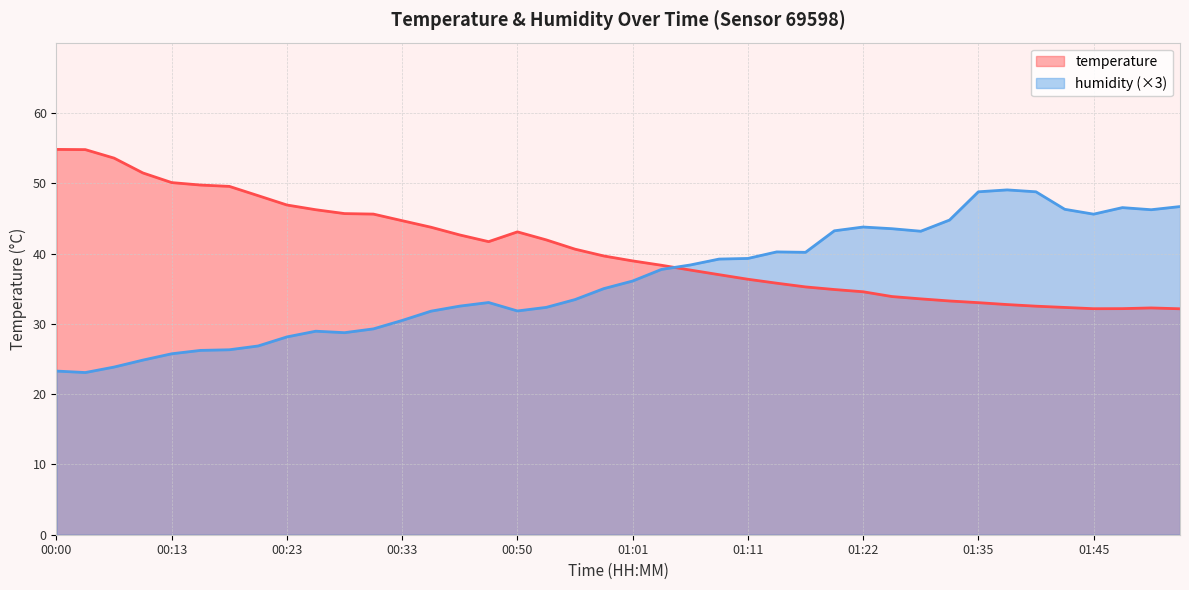

Reading right to left, list all the values displayed in this chart.

temperature: 32.1	32.3	32.2	32.1	32.3	32.5	32.7	33.0	33.2	33.5	33.9	34.6	34.9	35.2	35.8	36.3	37.0	37.6	38.3	39.0	39.6	40.6	41.9	43.1	41.7	42.6	43.7	44.7	45.6	45.7	46.2	46.9	48.2	49.5	49.7	50.1	51.5	53.6	54.8	54.8
humidity: 46.7	46.2	46.5	45.6	46.3	48.8	49.1	48.8	44.8	43.2	43.5	43.8	43.2	40.2	40.2	39.3	39.2	38.4	37.7	36.1	35.0	33.5	32.3	31.8	33.0	32.5	31.8	30.5	29.3	28.7	29.0	28.1	26.8	26.3	26.2	25.7	24.8	23.9	23.1	23.3